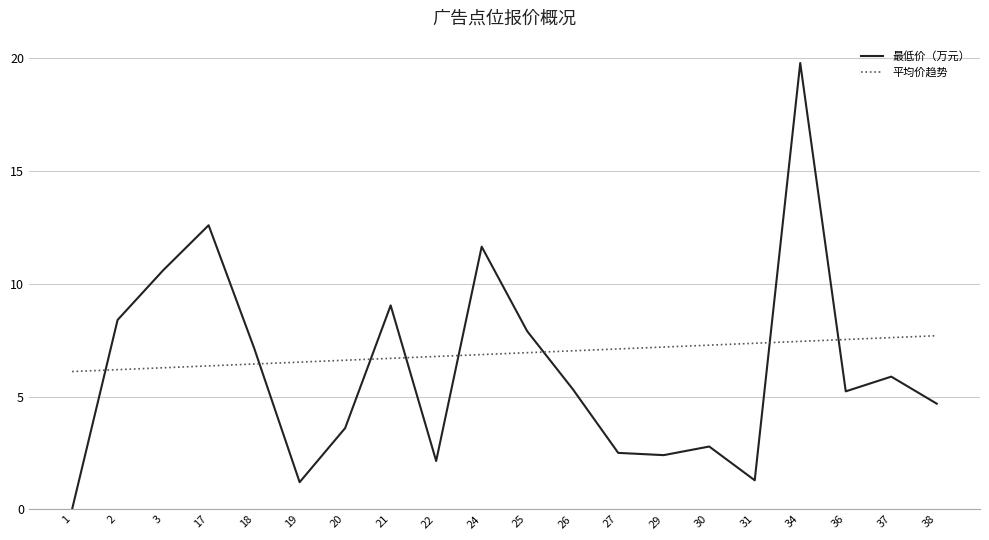

In 最低价（万元）, how many points are lower than both neighbors (excluding endpoints)?

5